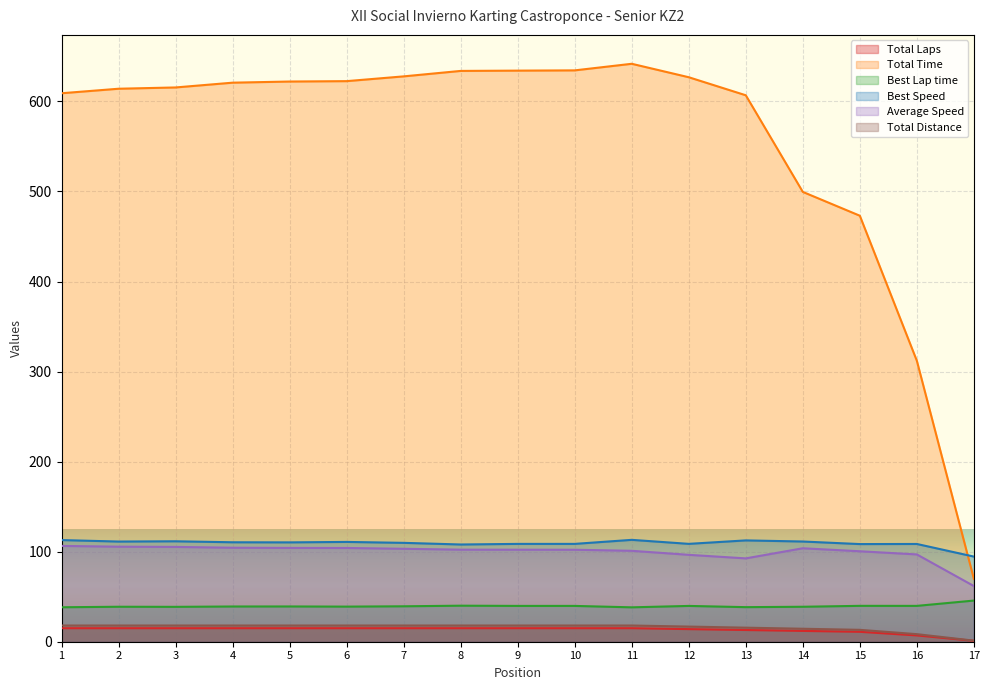

At which label does Average Speed first exceed 102?

1